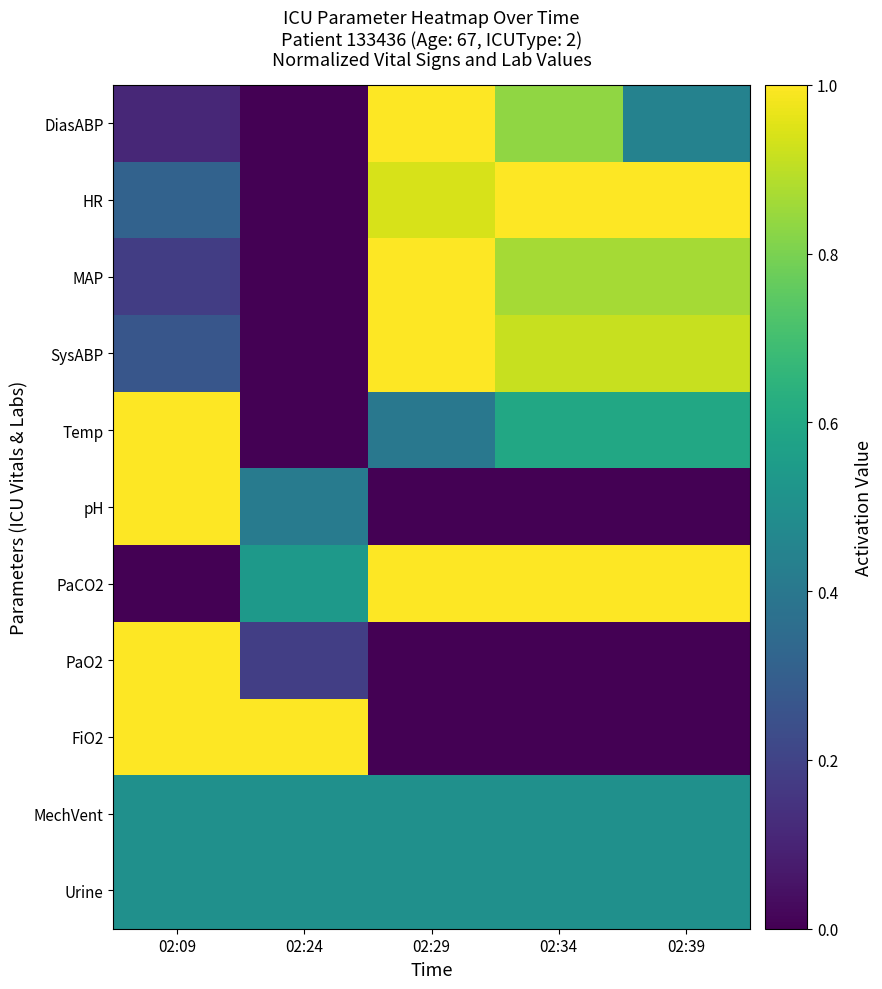

Count the number of categories in the chart.

5